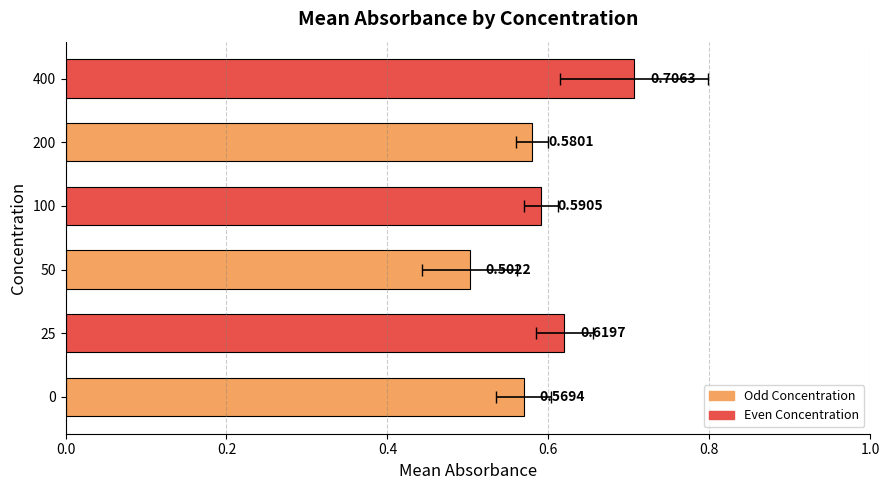

What is the smallest value displayed?

0.5